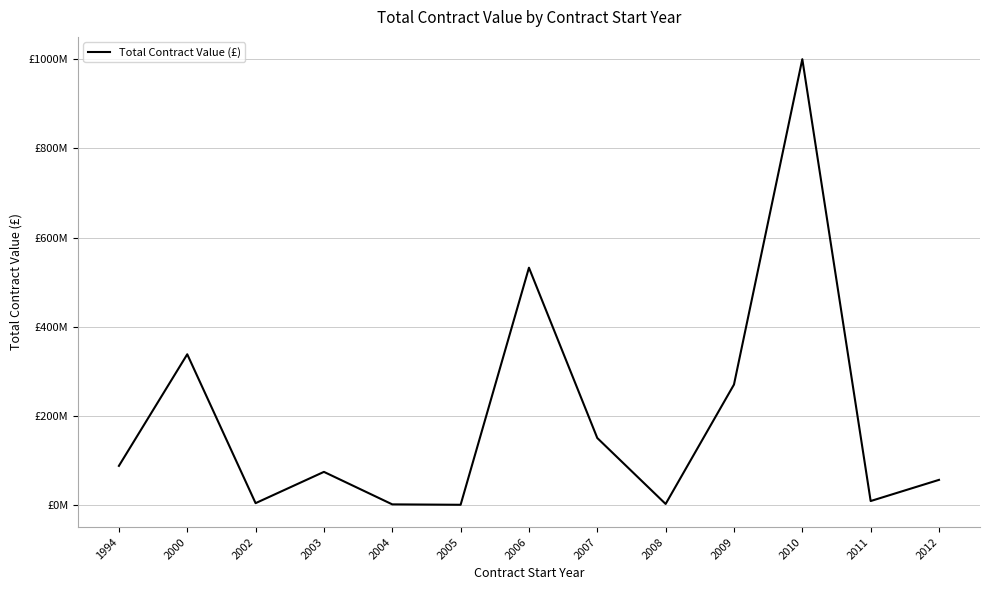

Does the chart have visible grid lines?

Yes